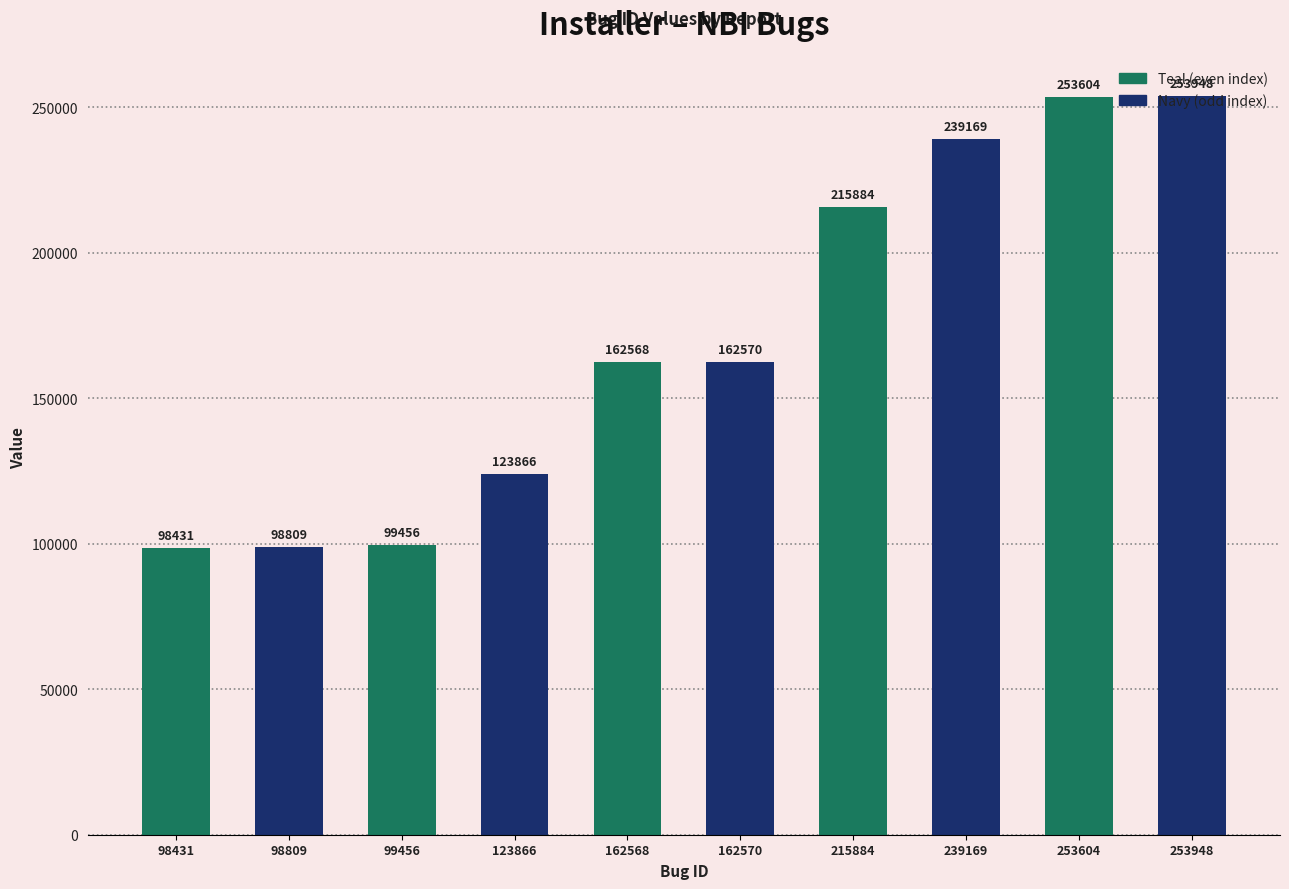

What is the difference between the maximum and minimum values?

155517